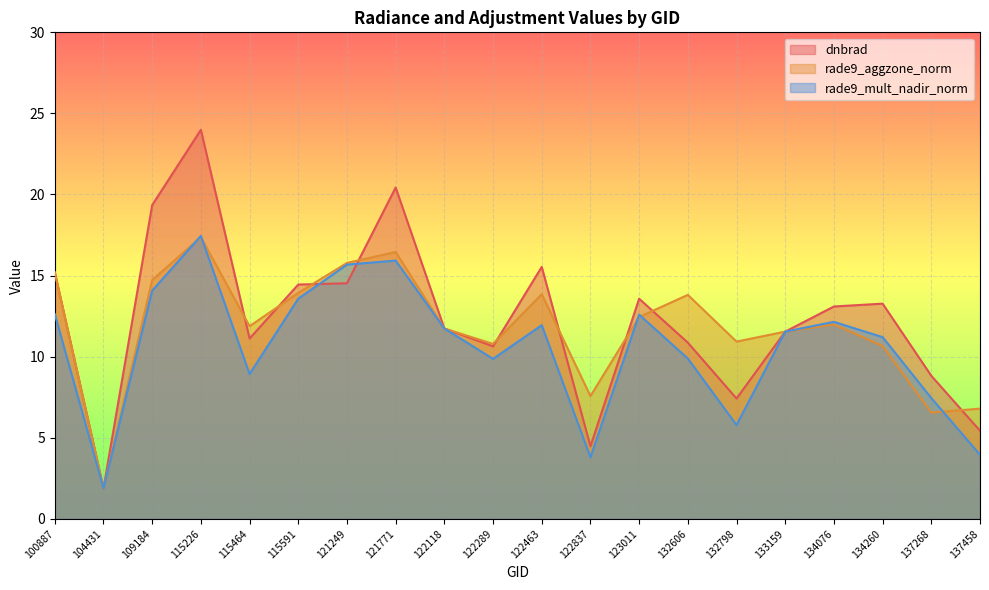

Between 115591 and 133159, which series saw the biggest shift?

dnbrad